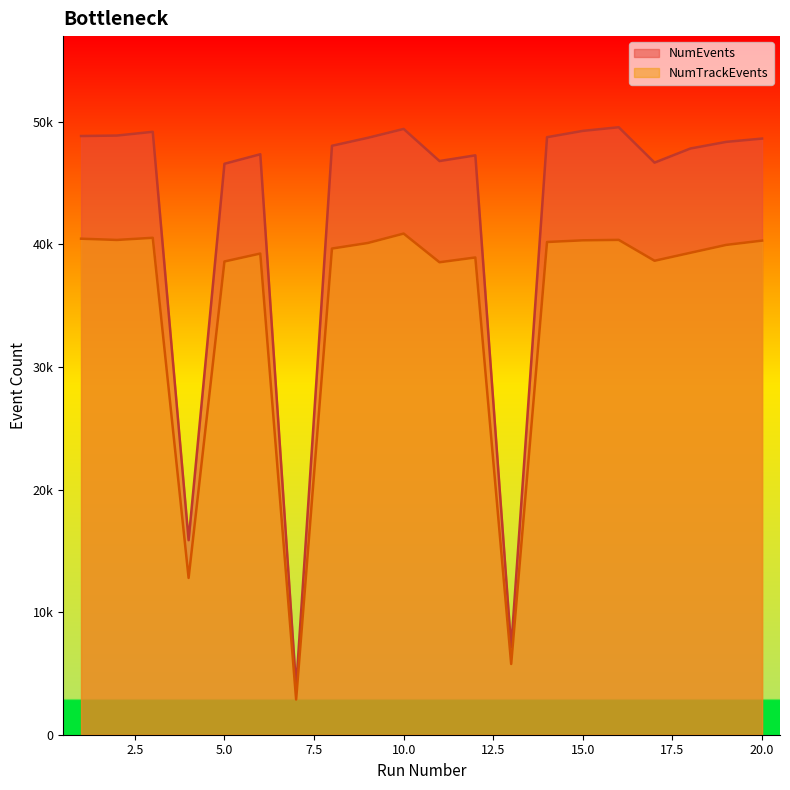

What is the value of the NumTrackEvents point at the 14th from the left?

40194